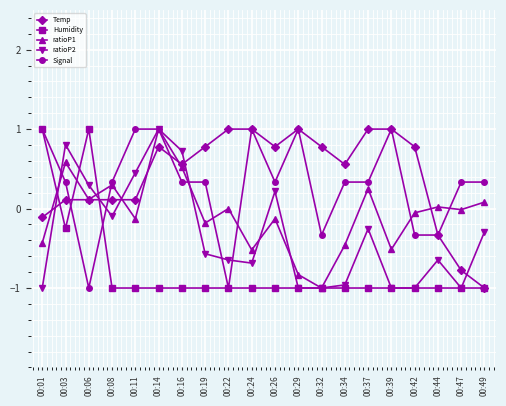

Is the value of ratioP2 at 00:22 greater than the value of ratioP1 at 00:39?

No